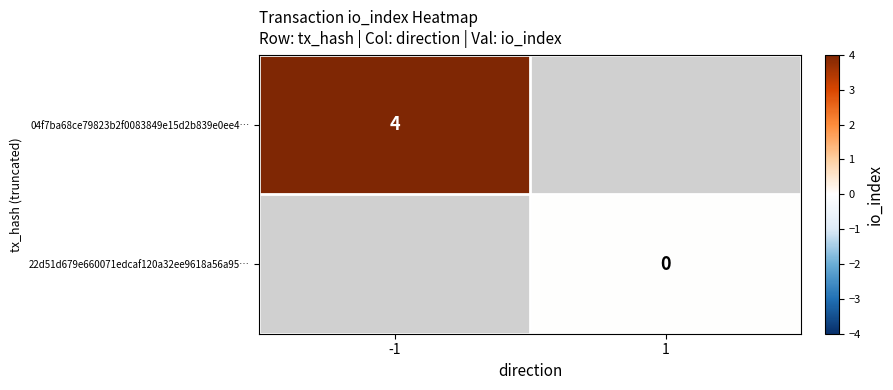

Count the number of data series in this chart.

2